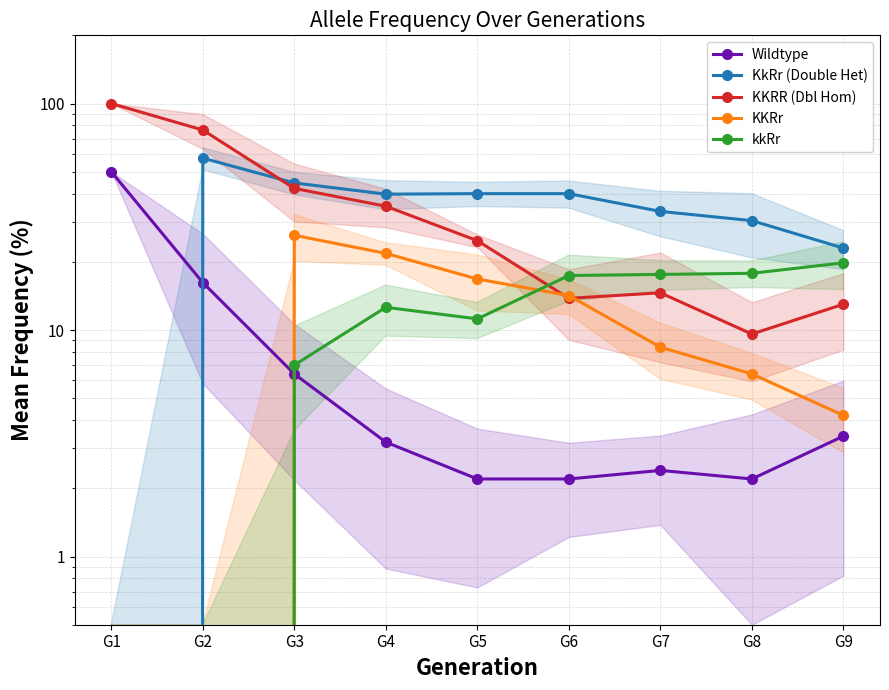

Rank the categories by KKRR (Dbl Hom) value from lowest to highest.

G8, G9, G6, G7, G5, G4, G3, G2, G1